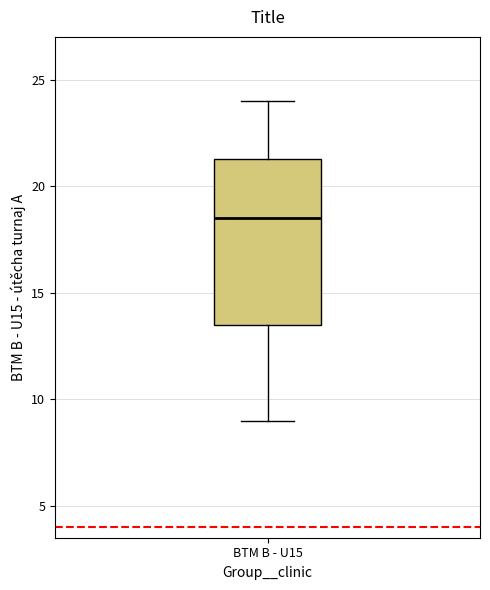

Where does the upper whisker of the box for BTM B - U15 end on the y-axis? The values are not printed on the chart, so give them approximately, as read against the axis.

24.0